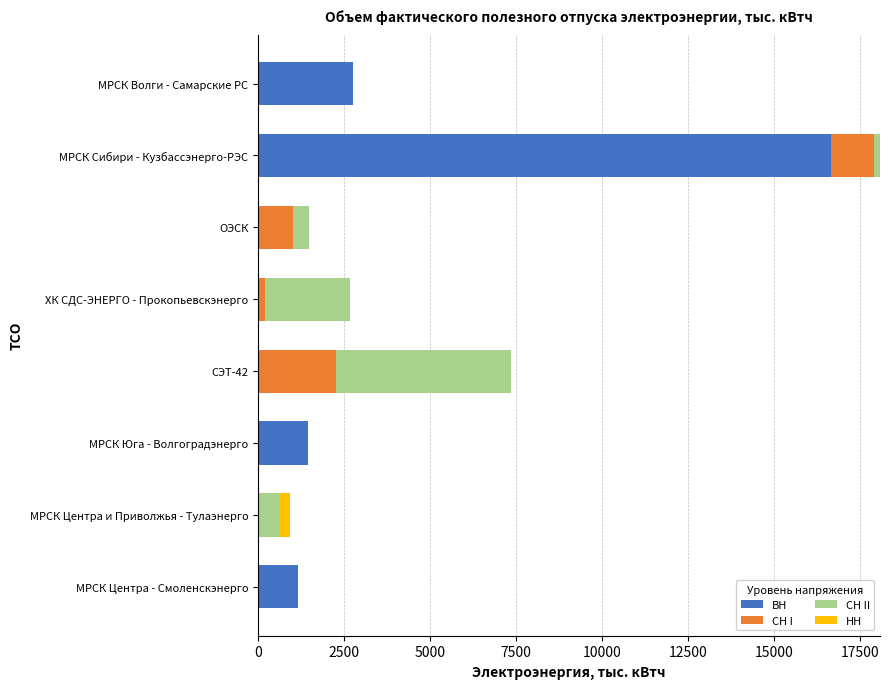

What is the total value across all series at МРСК Волги - Самарские РС?

2756